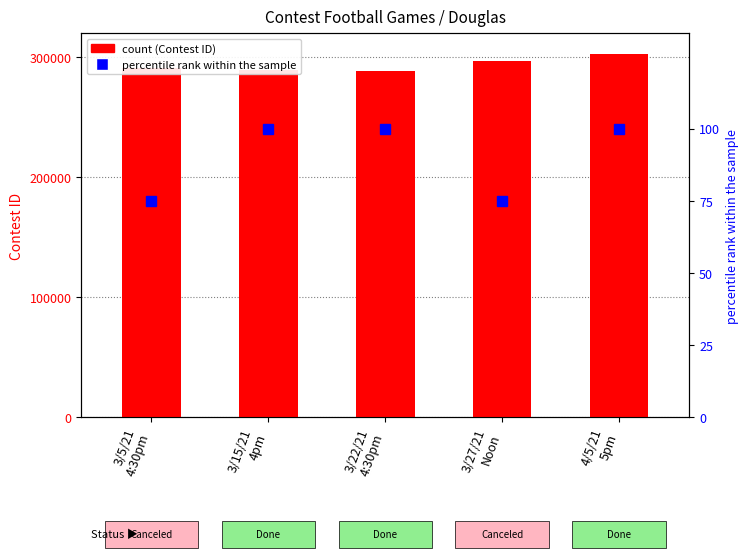

At which label does percentile rank within the sample reach its peak?

3/15/21
4pm